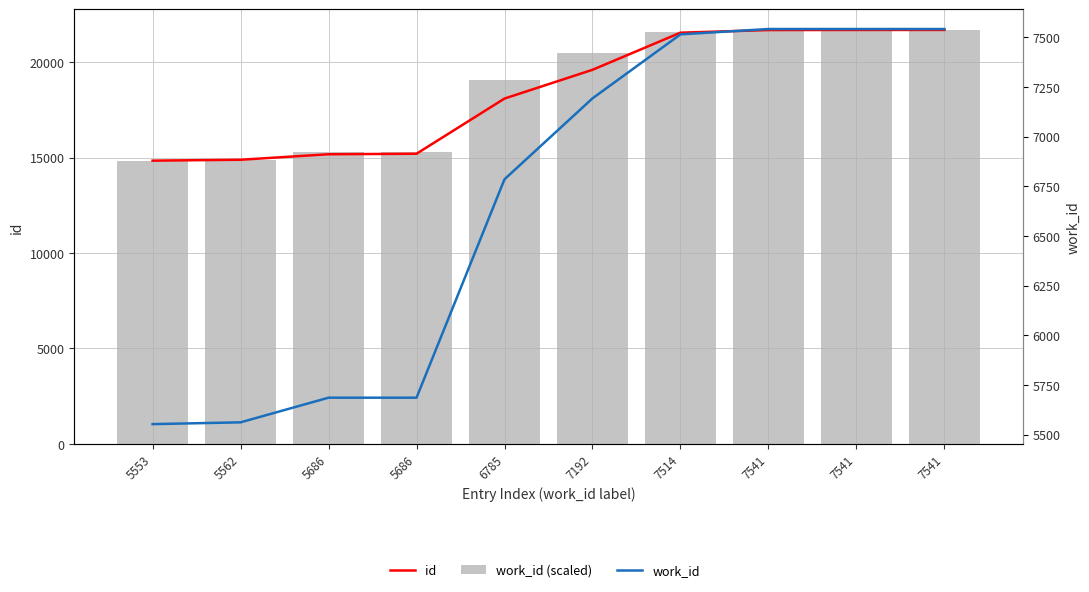

What are all the series names shown in the legend?

id, work_id (scaled), work_id